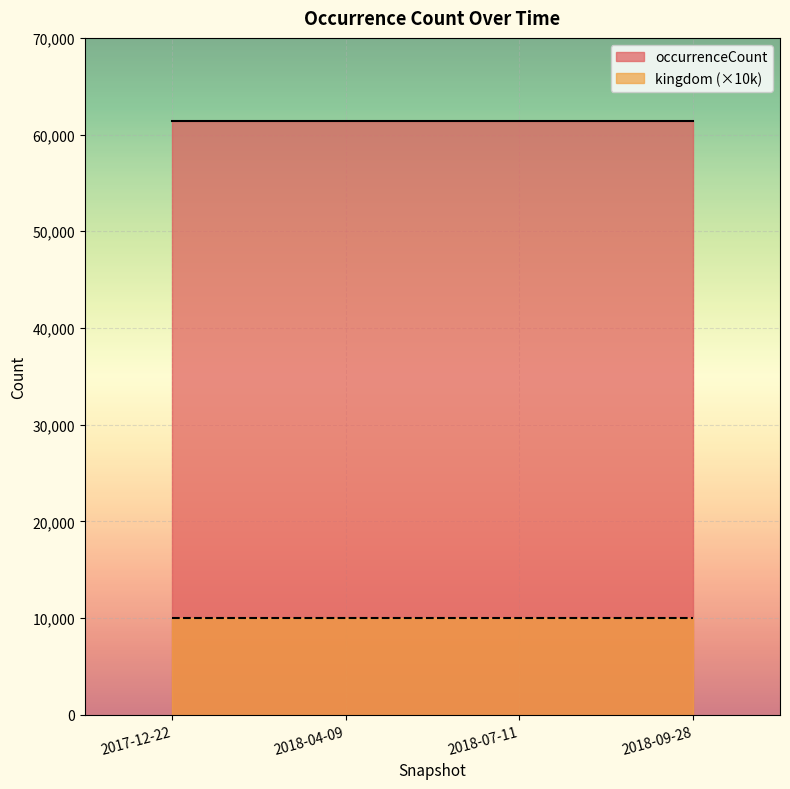

Is the value of occurrenceCount at 2018-04-09 greater than the value of kingdom at 2017-12-22?

Yes